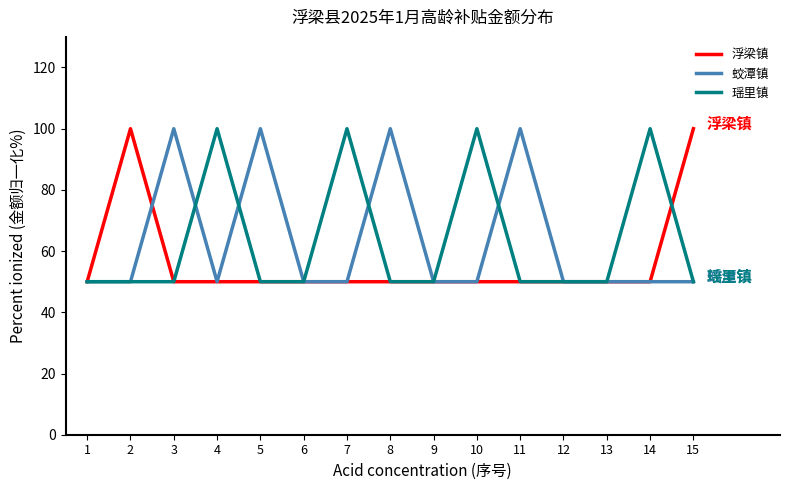

The 蛟潭镇 series shows 50 at 13. True or false?

True